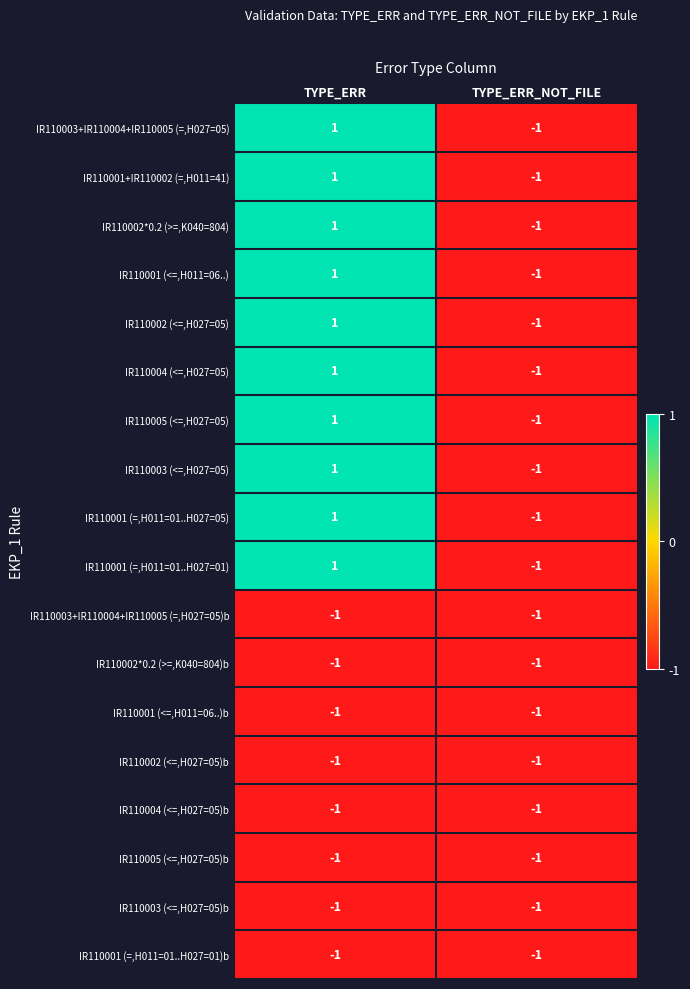

List the labels in order of IR110001+IR110002 (=,H011=41) value, largest first.

TYPE_ERR, TYPE_ERR_NOT_FILE